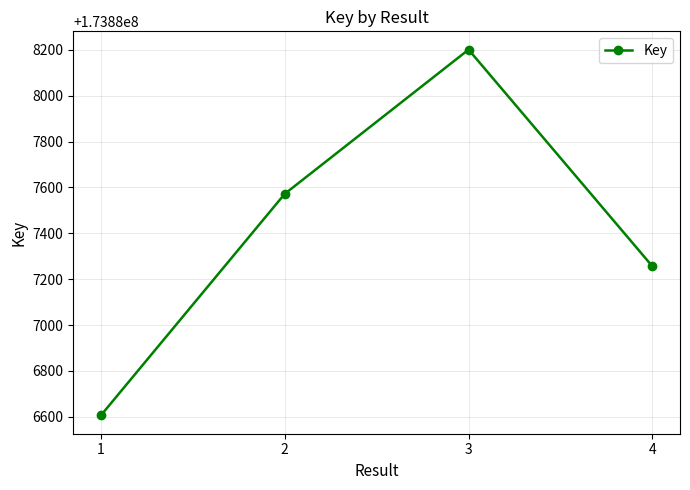

List the labels in order of value, smallest first.

1, 4, 2, 3